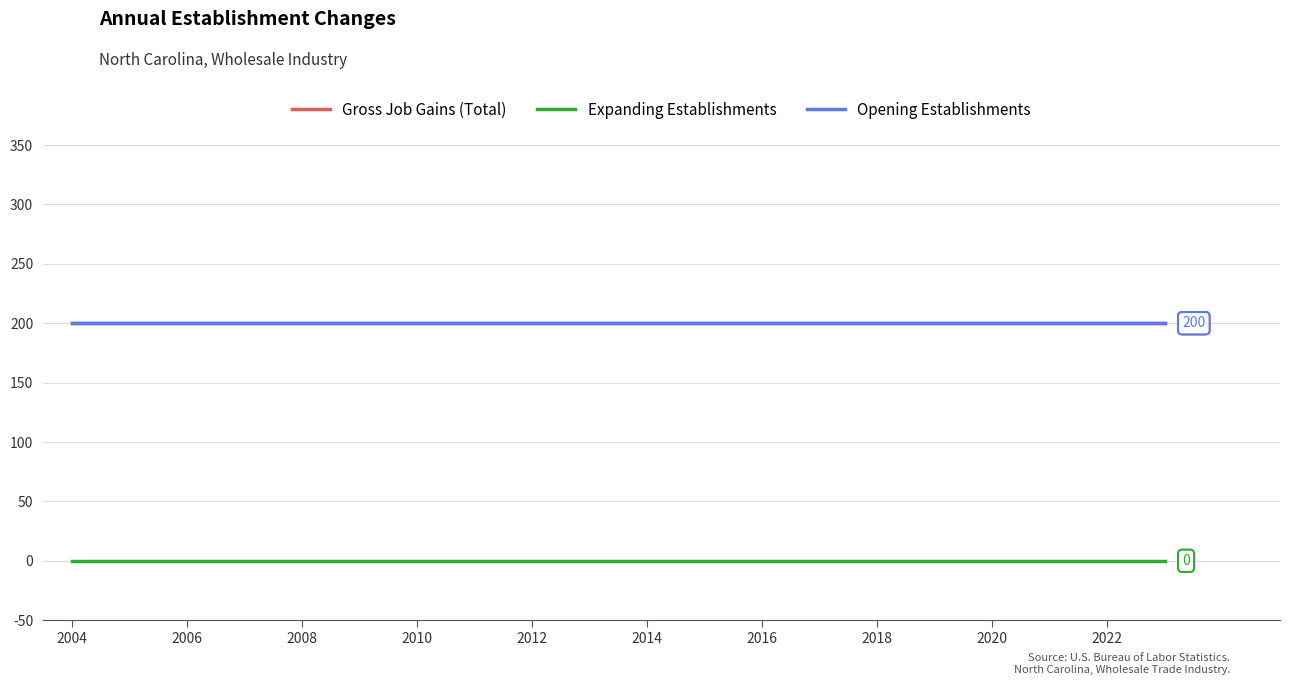

At how many categories does at least one series exceed 166?

20